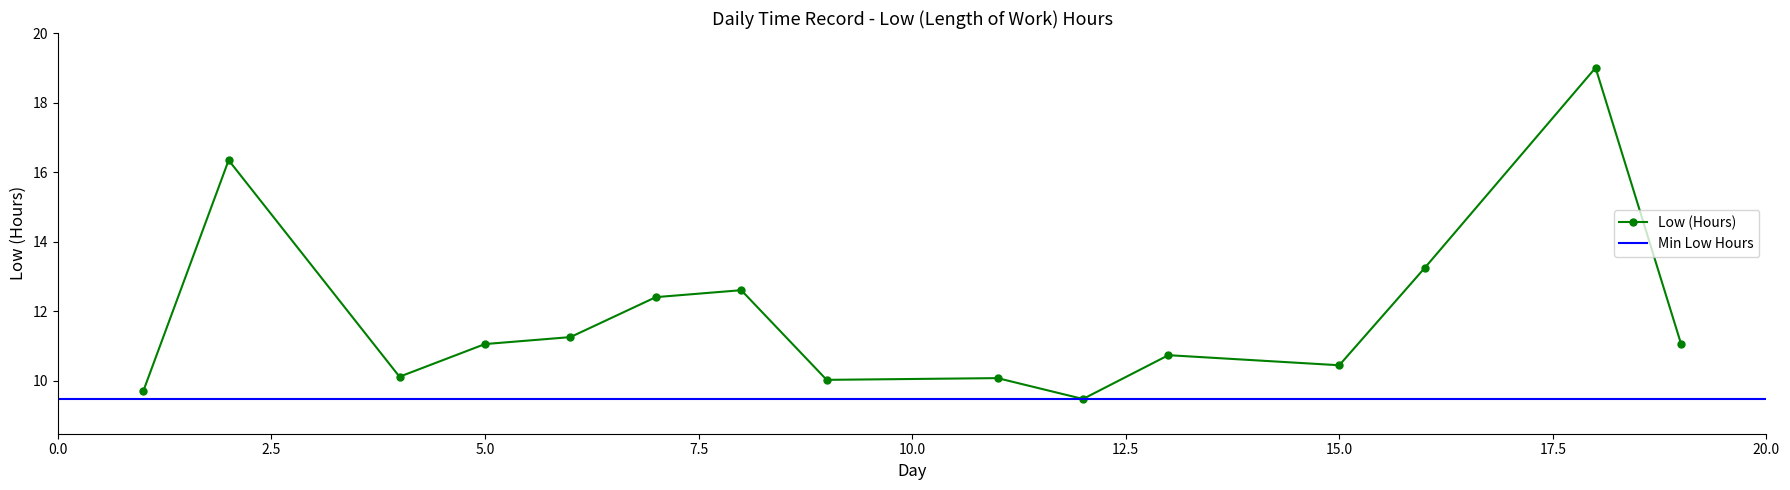

What is the difference between the values at 5 and 18?

8.0